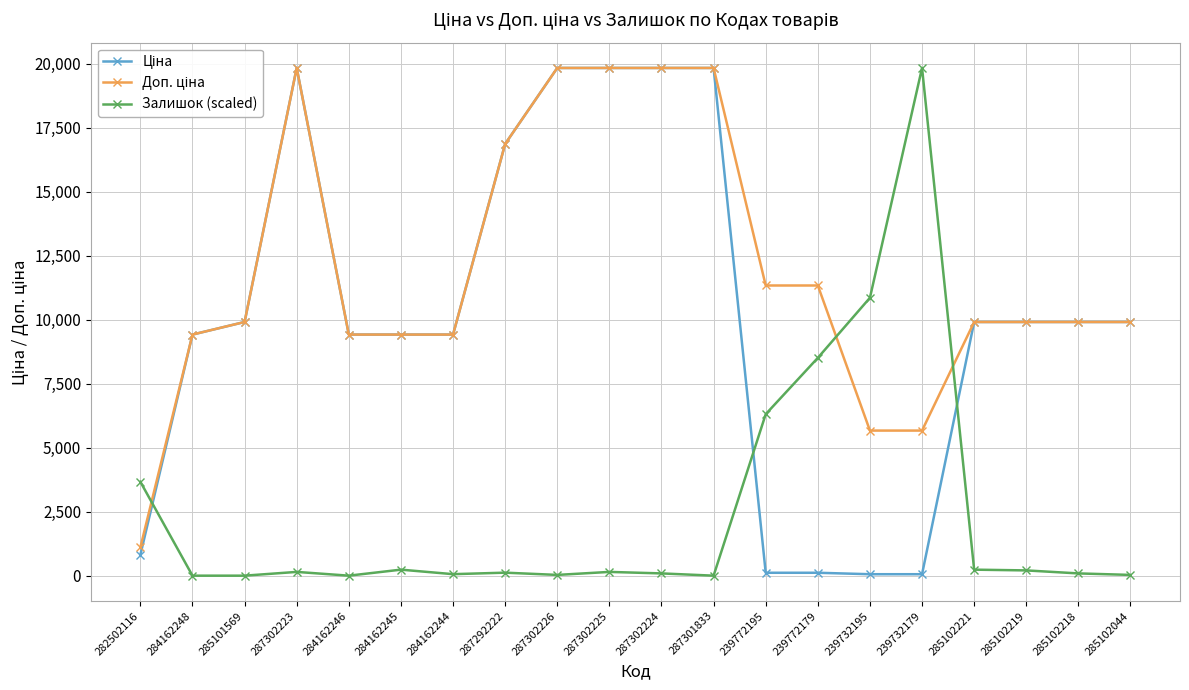

Between 239732179 and 285102218, which series saw the biggest shift?

Залишок (scaled)